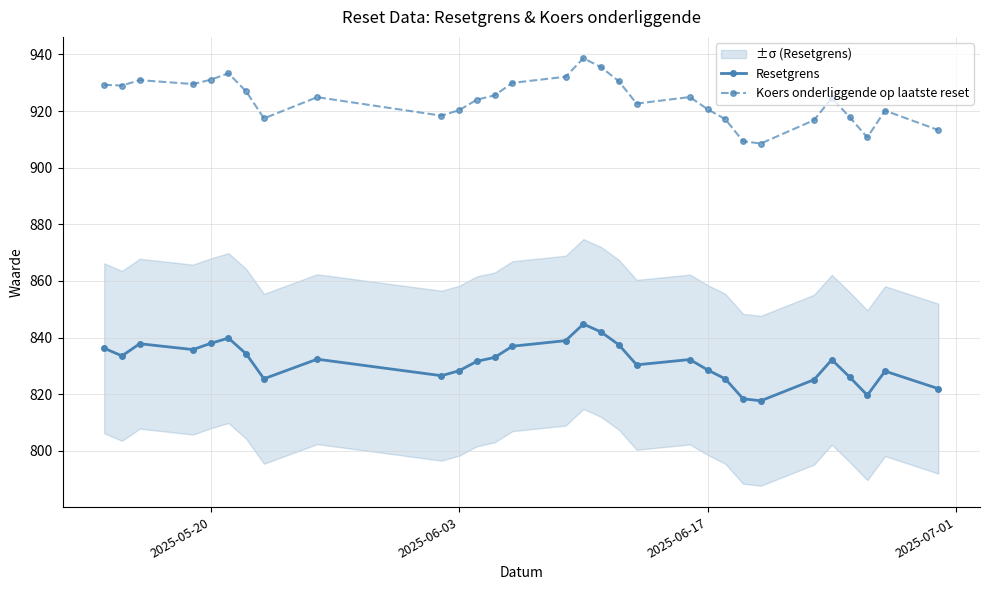

True or false: Koers onderliggende op laatste reset and Resetgrens cross at least once.

False